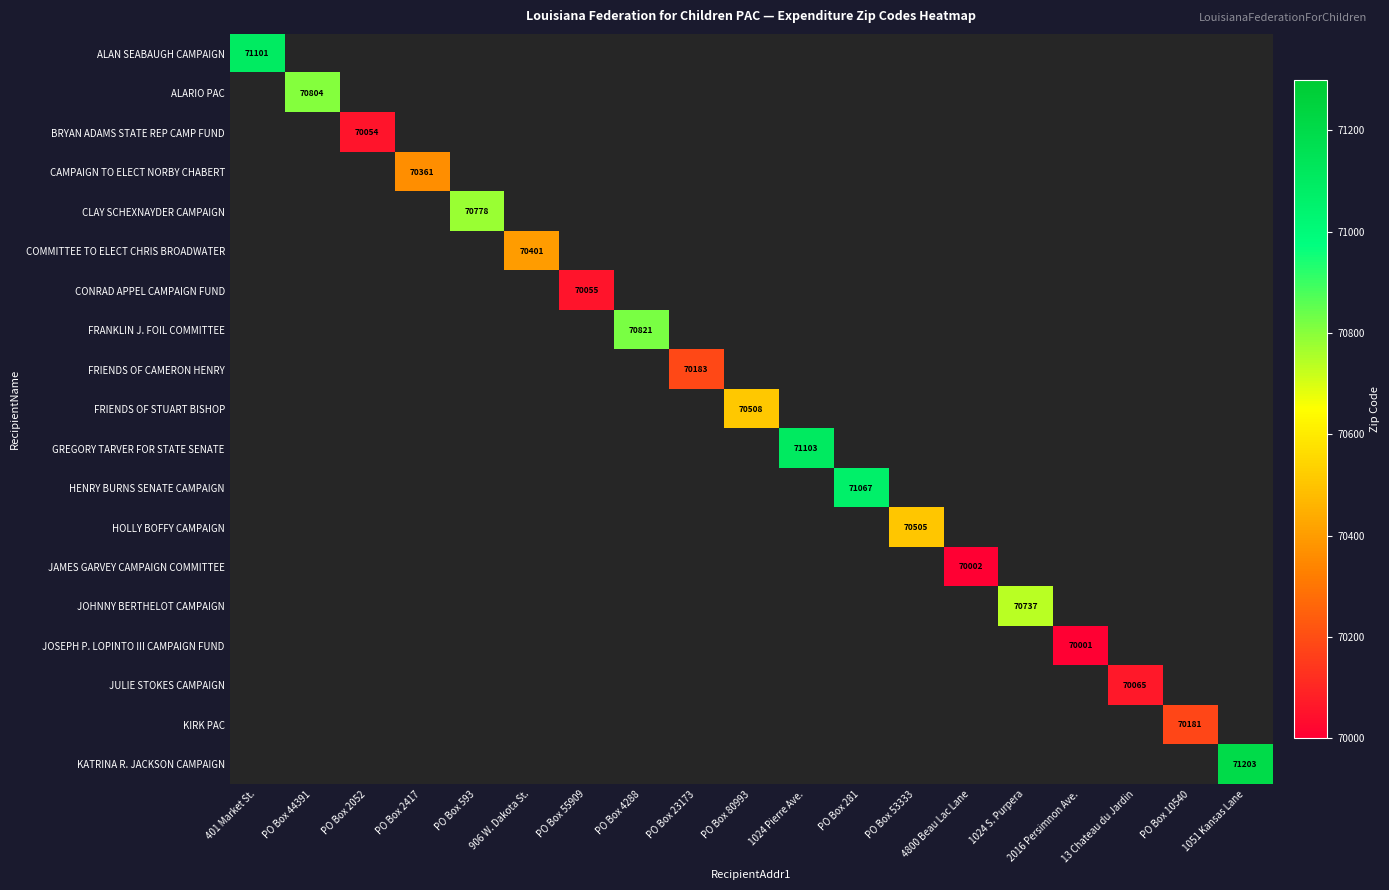

At how many categories does at least one series exceed 17630?

19